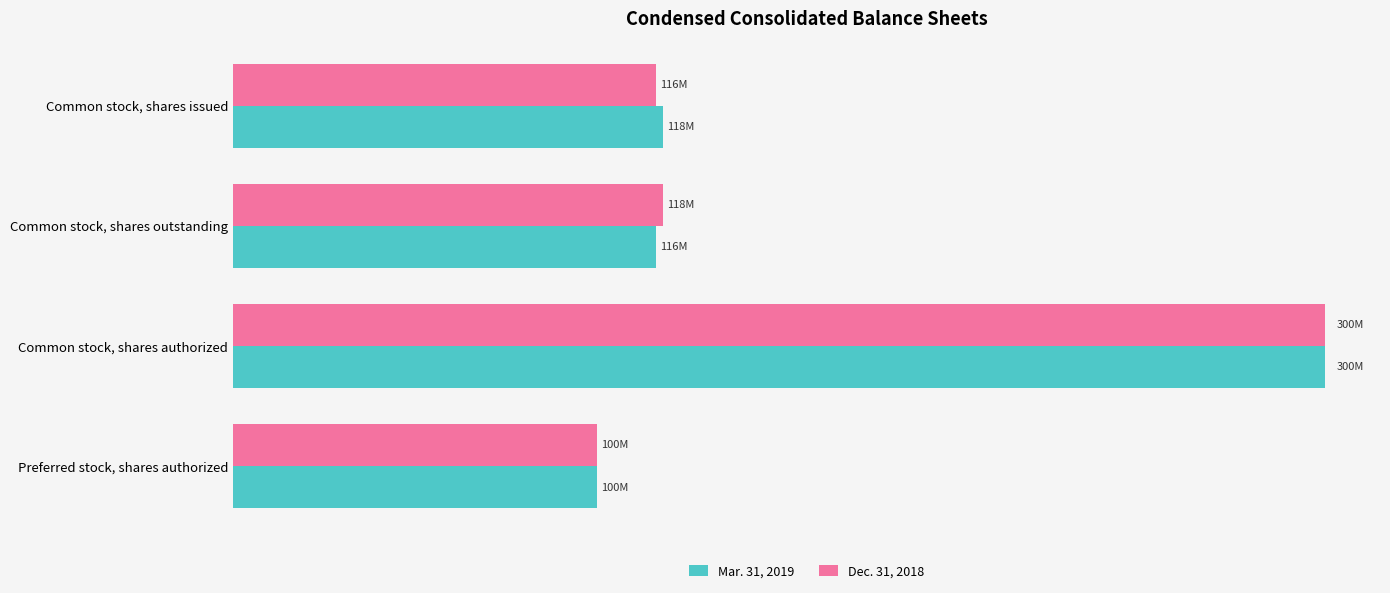

What are all the series names shown in the legend?

Mar. 31, 2019, Dec. 31, 2018